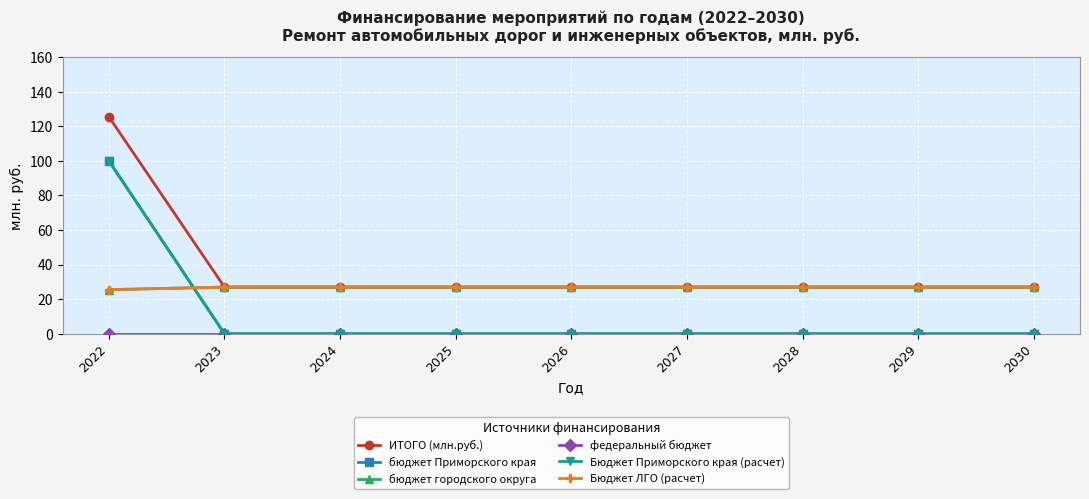

What is the sum of all ИТОГО (млн.руб.) values?

341.5